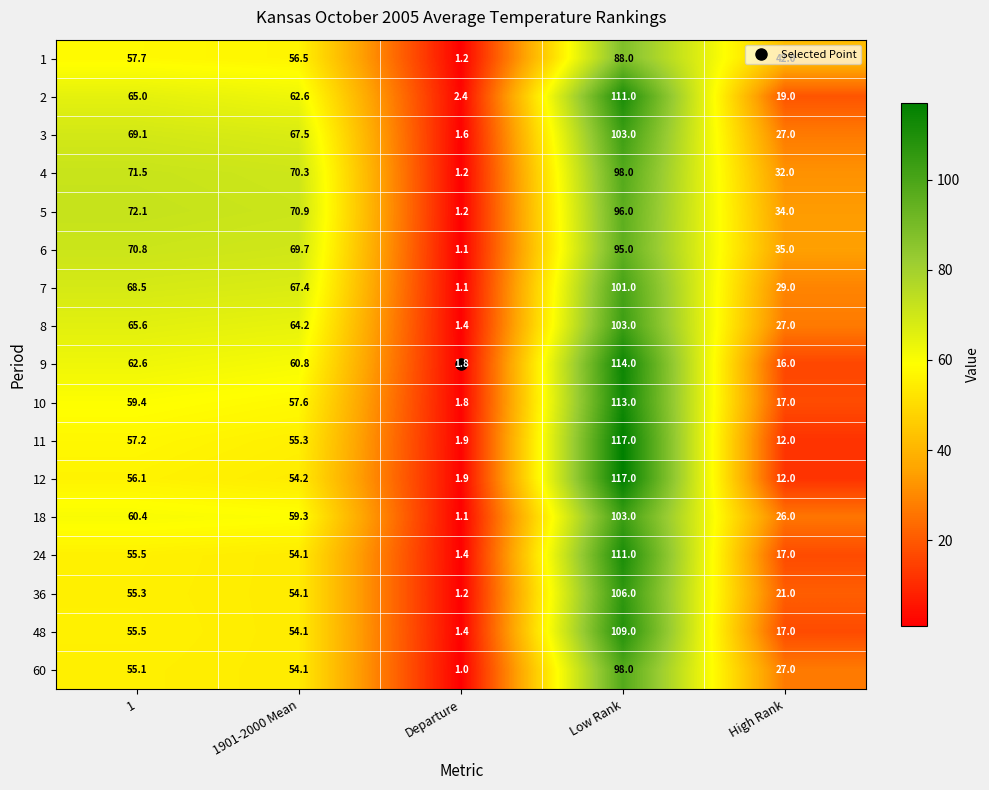

Which series has the largest total across all categories?

5